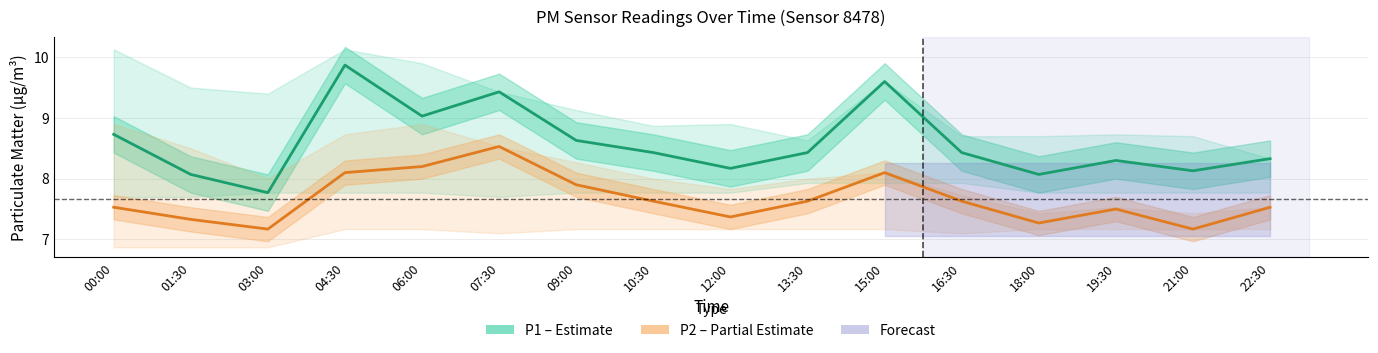

What is the average value of the P1 (PM10) series?

8.6